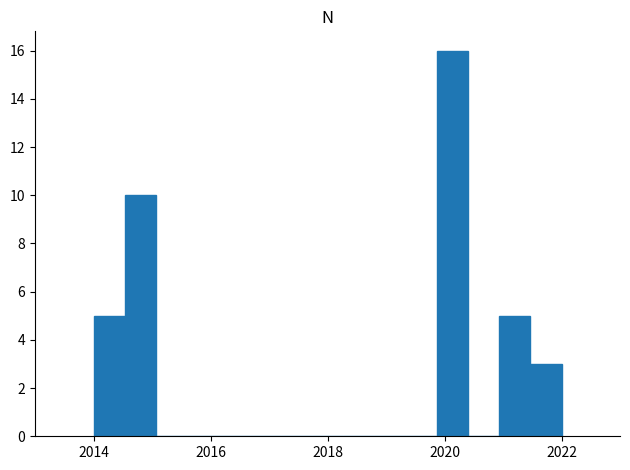

Around what value on the x-axis is the tallest bar? Give the approximate position of its centre, as read against the axis.

2020.2